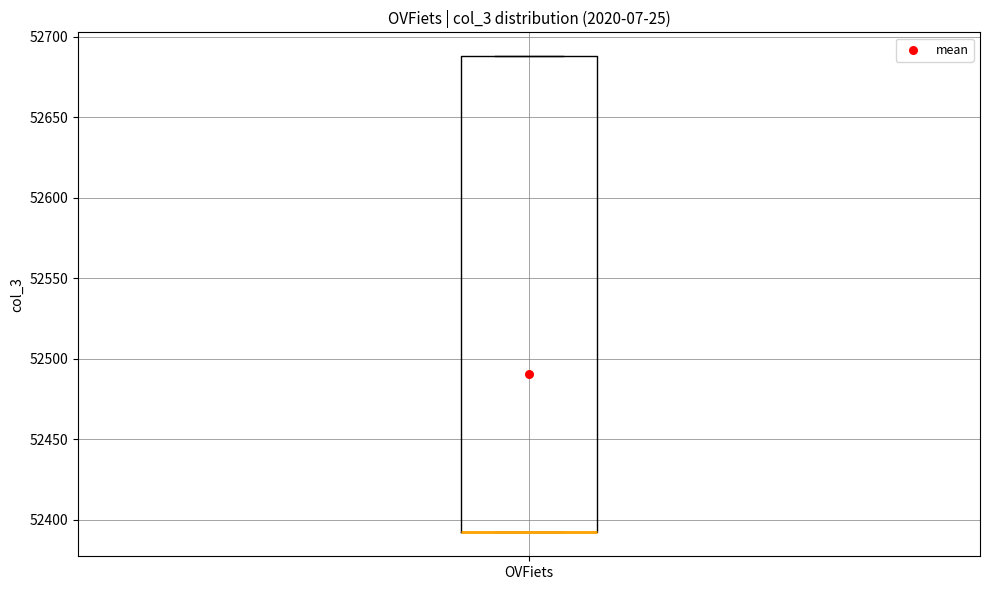

Transcribe this box plot: give where the median line is, the range the box spans, and where the two whiskers end, as read against the y-axis. The values are not printed on the chart, so give them approximately, as read against the axis.

median 52390 (drawn on the box's lower edge), box 52390 to 52690, whiskers 52390 to 52690